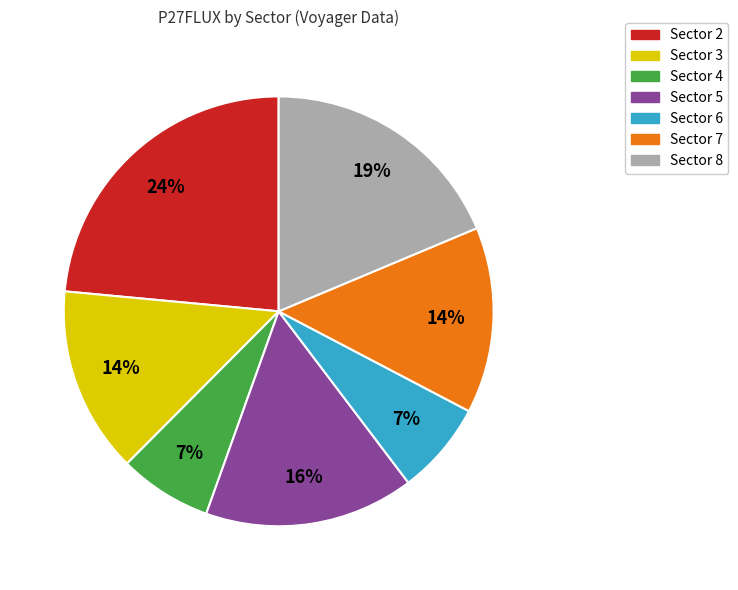

Which slice is the largest?

Sector 2